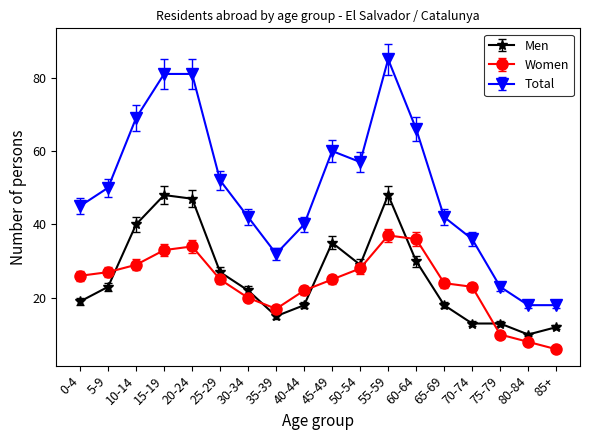

What is the difference between the second highest and second lowest values in the Men series?

36